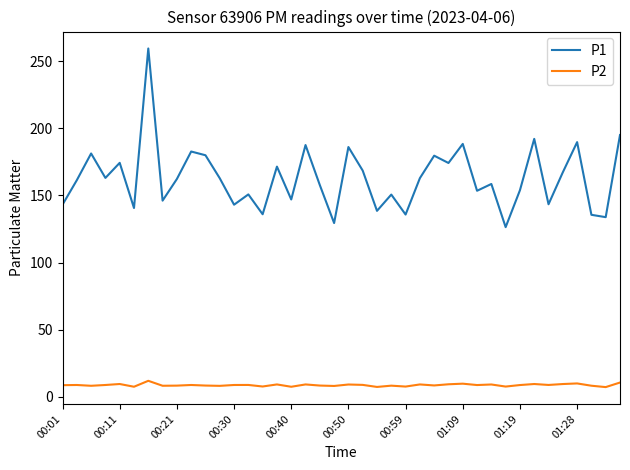

True or false: P2 and P1 cross at least once.

False